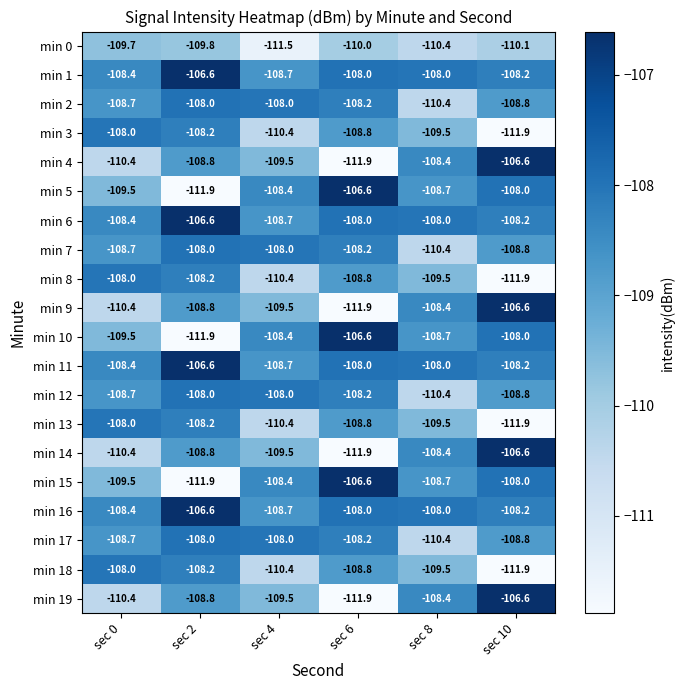

What is the spread (max minus min) of values at sec 2?

5.3